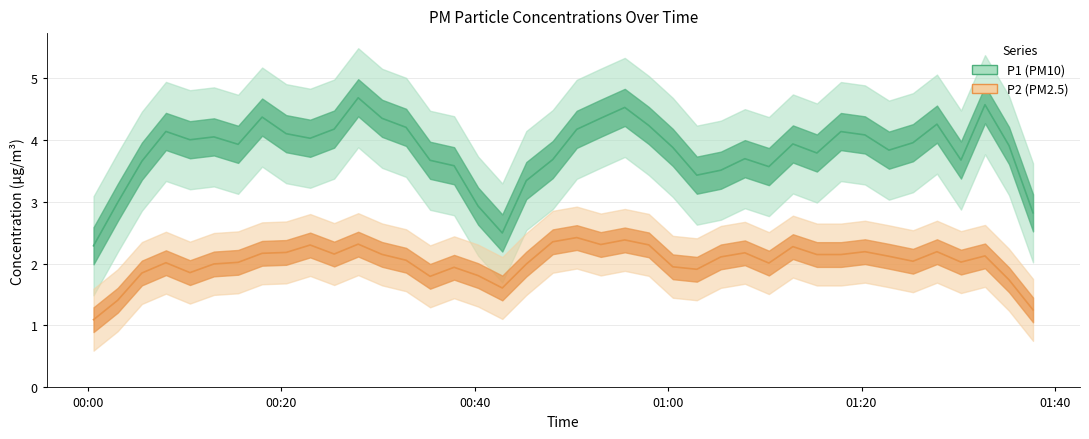

At which label is P1 closest to 4?

2023-02-19T01:32:46